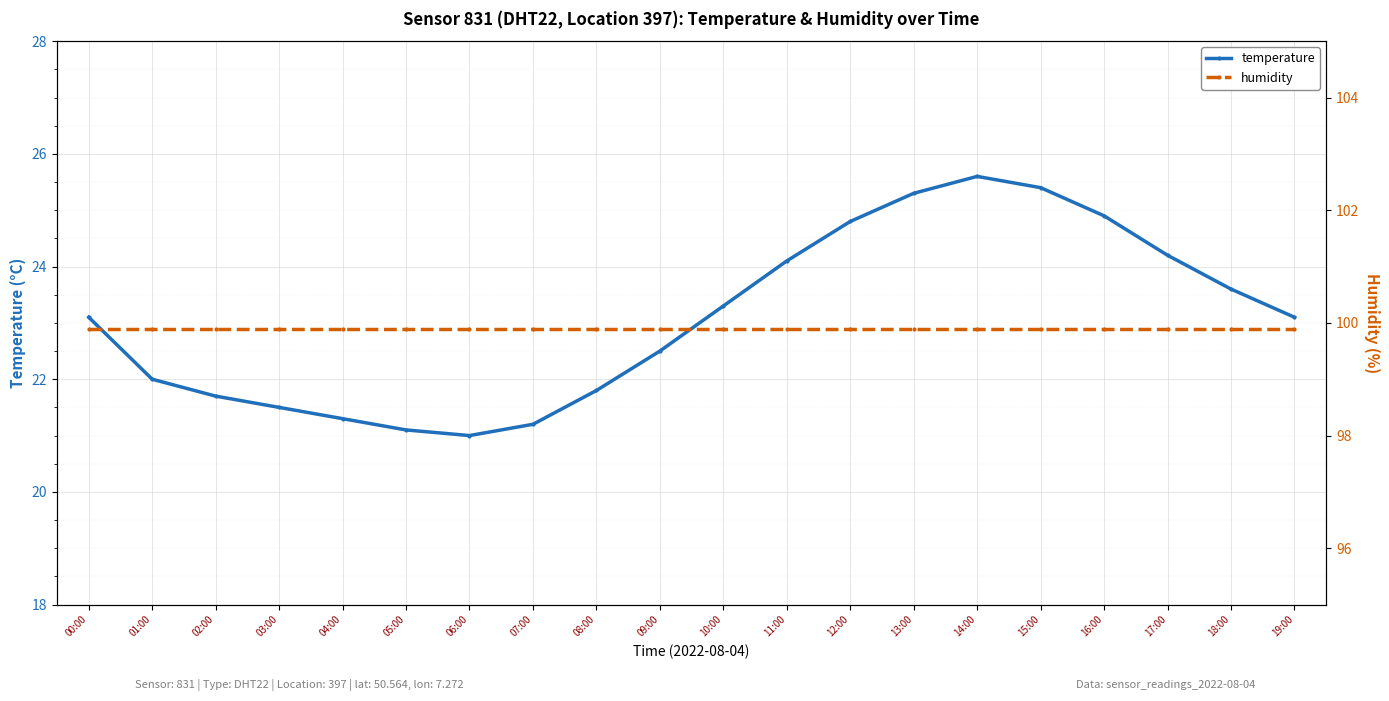

How many series are shown in this chart?

2